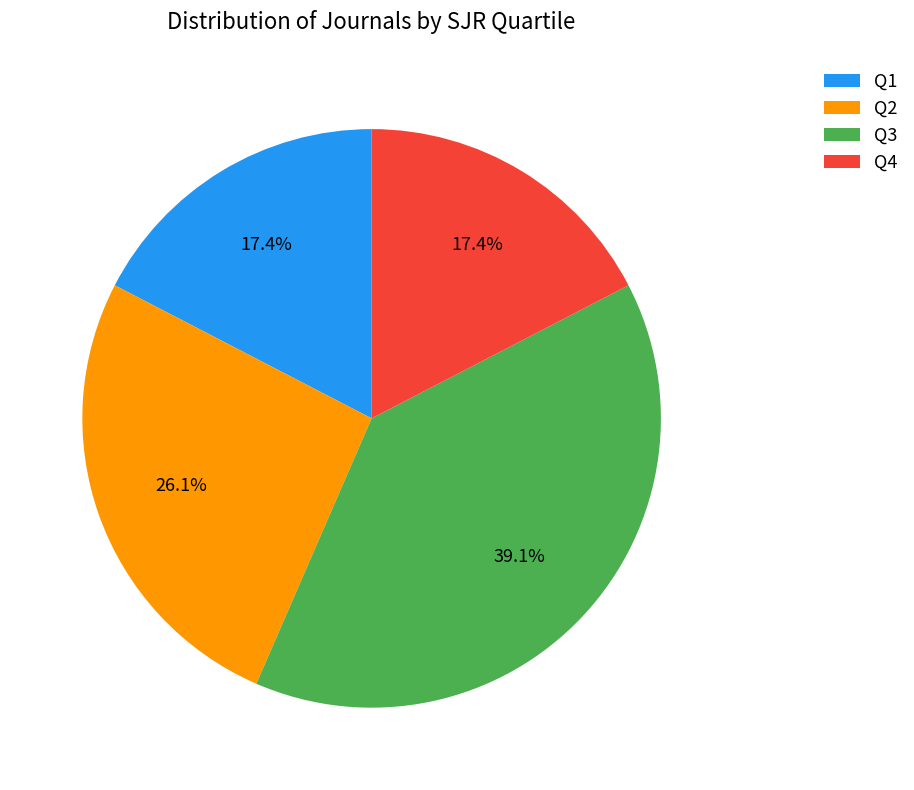

To the nearest percent, what is the difference between the largest and smallest slice percentages?

22%